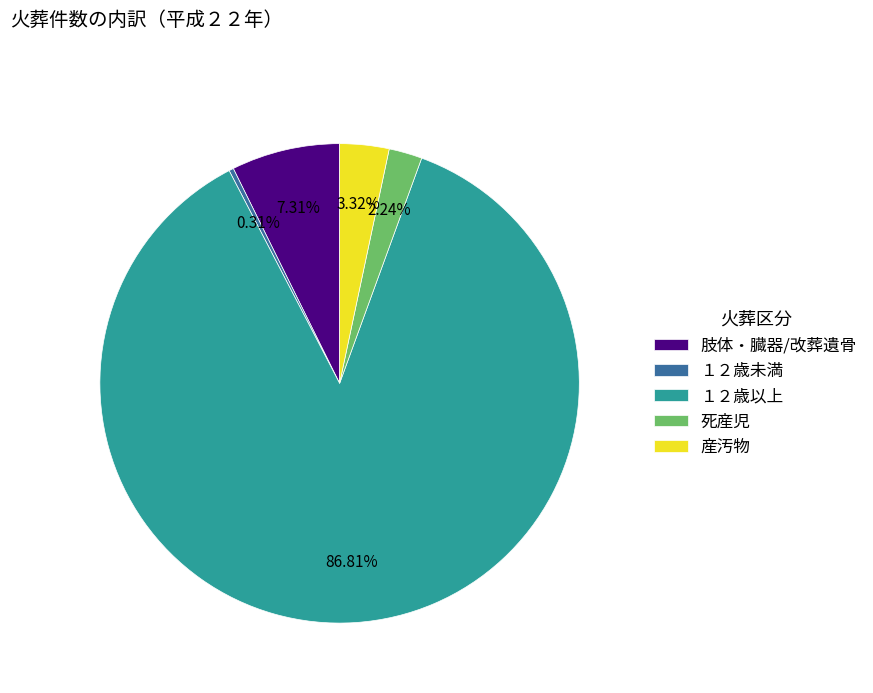

What portion of the pie excludes 死産児?

97.8%